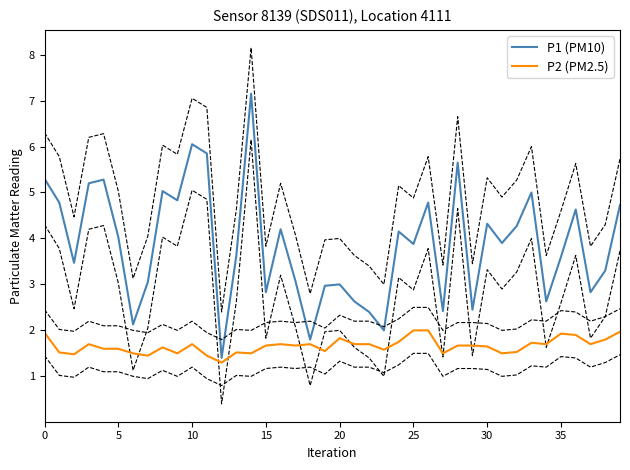

Reading left to right, transcribe all the data shown in this chart.

P1 (PM10): 5.3	4.8	3.5	5.2	5.3	4.0	2.1	3.0	5.0	4.8	6.0	5.8	1.4	3.6	7.2	2.8	4.2	3.1	1.8	3.0	3.0	2.6	2.4	2.0	4.2	3.9	4.8	2.4	5.7	2.5	4.3	3.9	4.3	5.0	2.6	3.6	4.6	2.8	3.3	4.7
P2 (PM2.5): 1.9	1.5	1.5	1.7	1.6	1.6	1.5	1.4	1.6	1.5	1.7	1.4	1.3	1.5	1.5	1.7	1.7	1.7	1.7	1.6	1.8	1.7	1.7	1.6	1.8	2.0	2.0	1.5	1.7	1.7	1.6	1.5	1.5	1.7	1.7	1.9	1.9	1.7	1.8	2.0